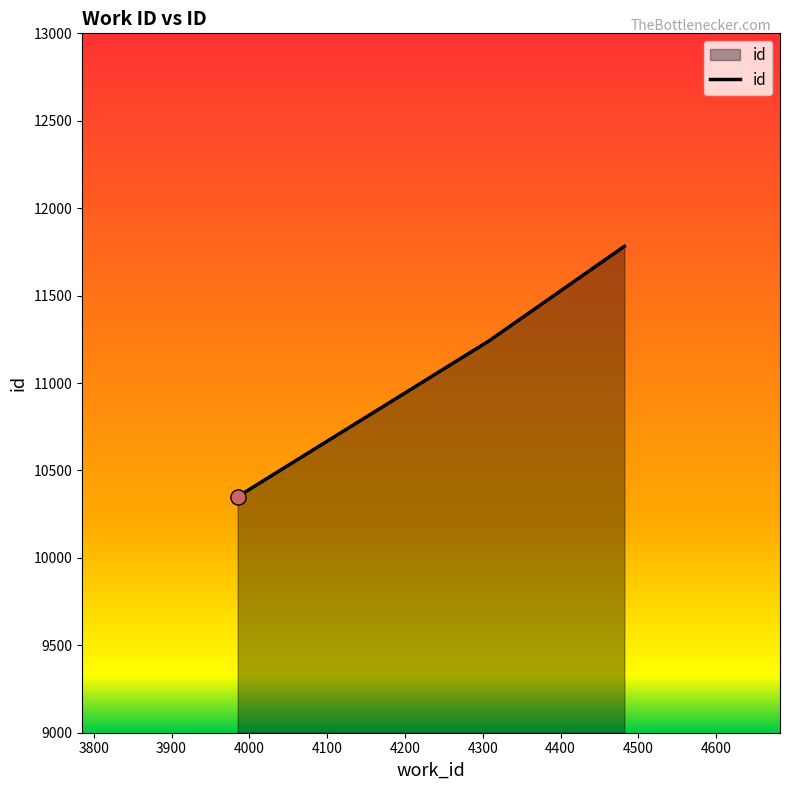

What is the minimum value shown in the chart?

10350